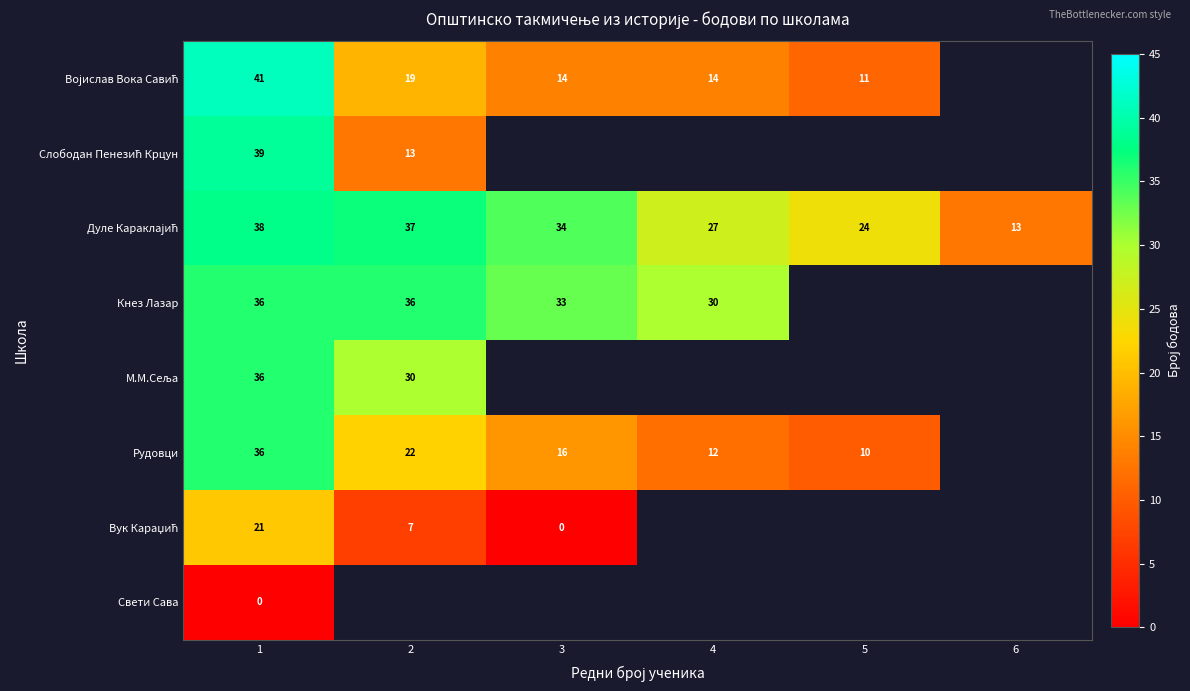

Count the number of categories in the chart.

6